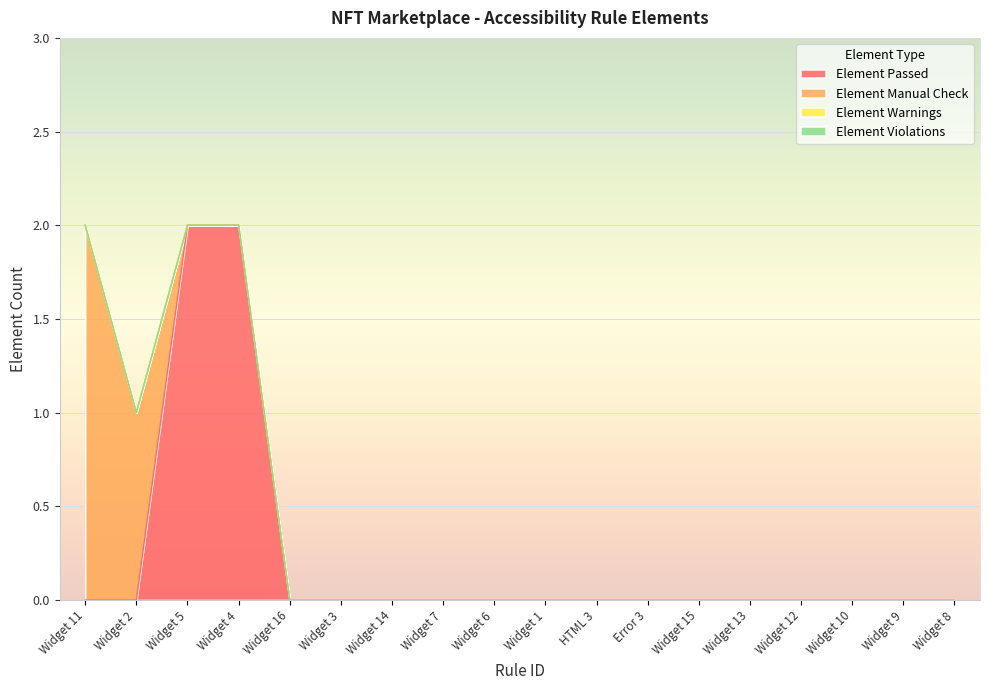

The Element Passed series shows 0 at Widget 9. True or false?

True